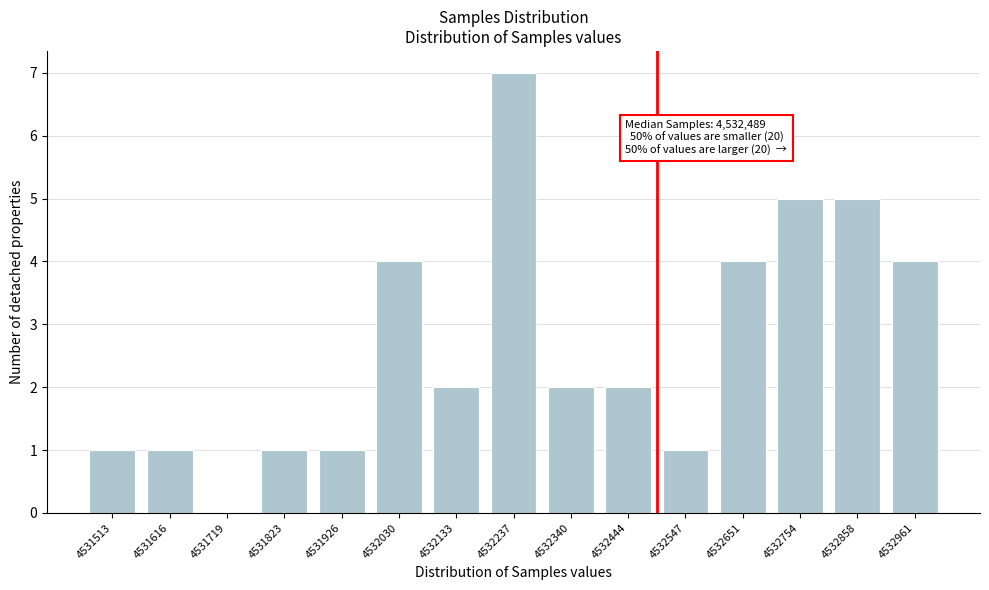

Reading left to right, extract all data points from this chart.

4531513=1	4531616=1	4531719=0	4531823=1	4531926=1	4532030=4	4532133=2	4532237=7	4532340=2	4532444=2	4532547=1	4532651=4	4532754=5	4532858=5	4532961=4